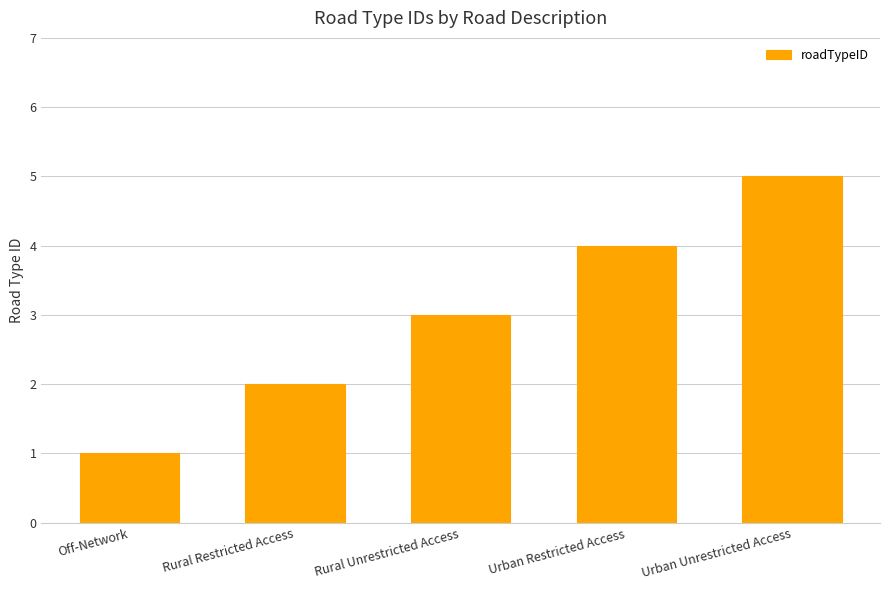

Approximately how many times larger is the value at Rural Unrestricted Access compared to Off-Network?

3.0